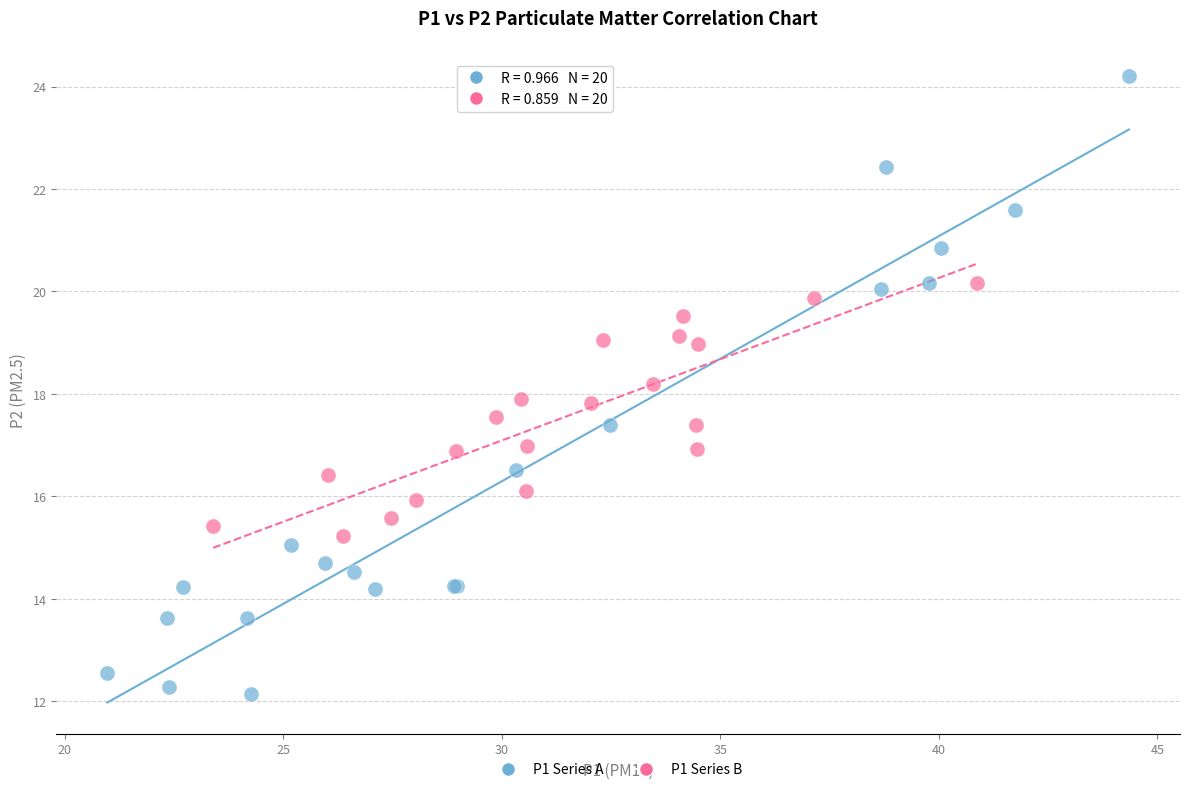

Which series has the largest Y range (max minus min)?

P1 Series A